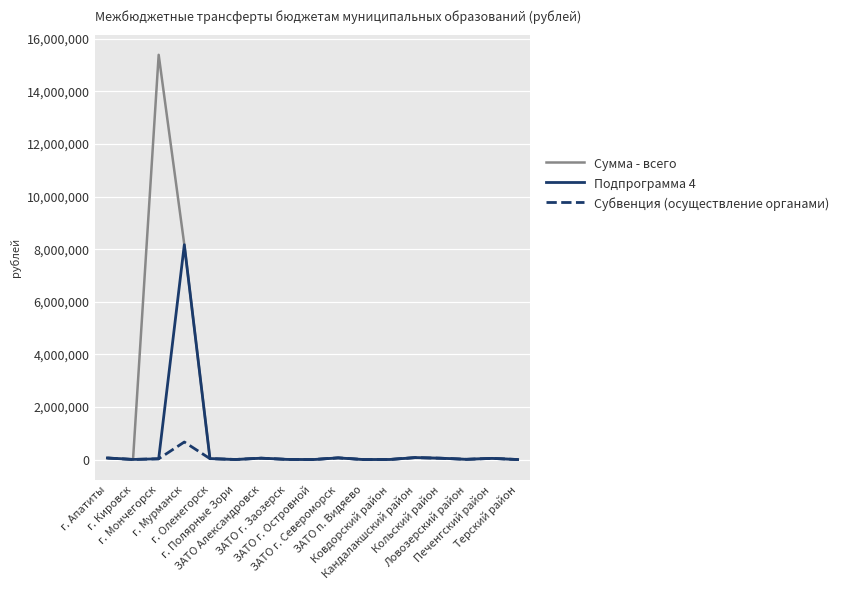

What is the maximum value for Субвенция (осуществление органами)?

669900